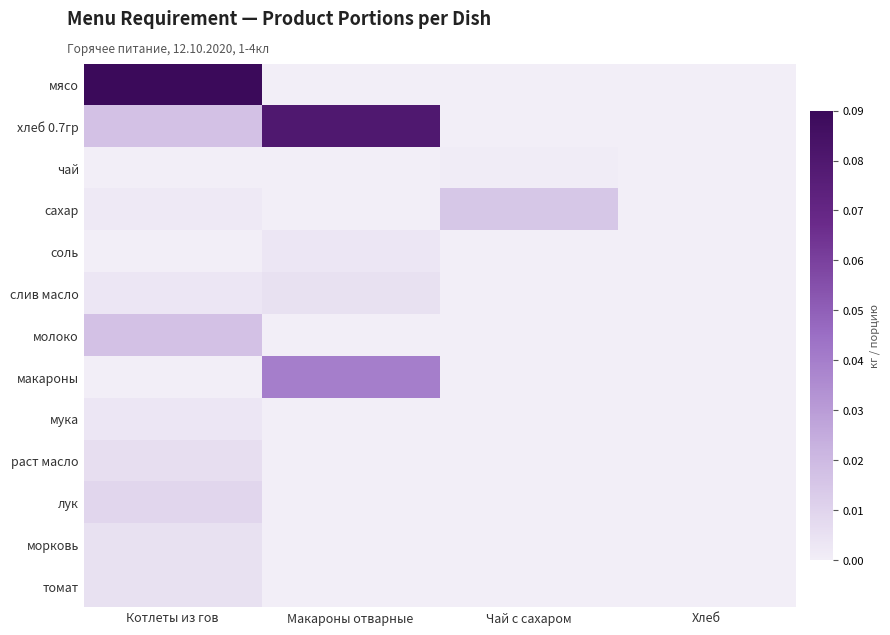

At which category is the sum across all series the highest?

Котлеты из гов